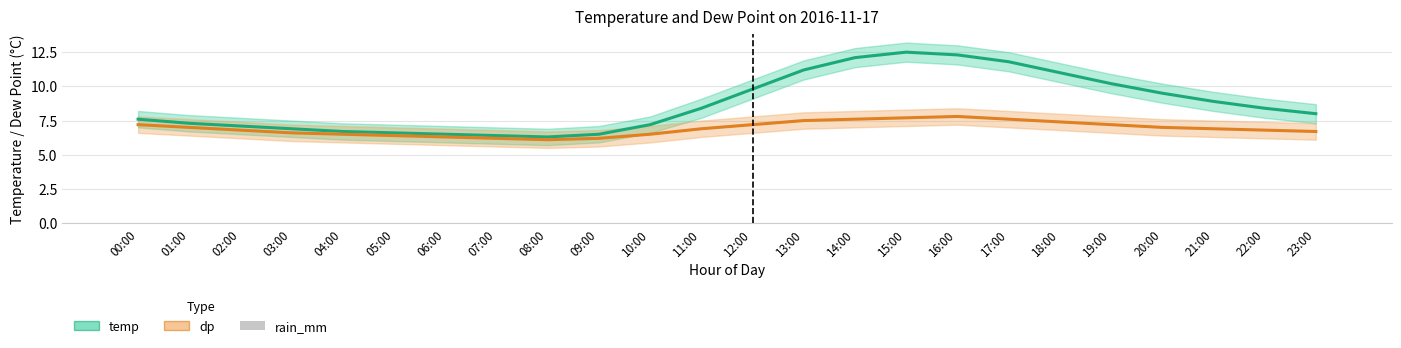

Reading right to left, what are all the values shown in this chart?

temp: 23:00=8.0	22:00=8.4	21:00=8.9	20:00=9.5	19:00=10.2	18:00=11.0	17:00=11.8	16:00=12.3	15:00=12.5	14:00=12.1	13:00=11.2	12:00=9.8	11:00=8.4	10:00=7.2	09:00=6.5	08:00=6.3	07:00=6.4	06:00=6.5	05:00=6.6	04:00=6.7	03:00=6.9	02:00=7.1	01:00=7.3	00:00=7.6
dp: 23:00=6.7	22:00=6.8	21:00=6.9	20:00=7.0	19:00=7.2	18:00=7.4	17:00=7.6	16:00=7.8	15:00=7.7	14:00=7.6	13:00=7.5	12:00=7.2	11:00=6.9	10:00=6.5	09:00=6.2	08:00=6.1	07:00=6.2	06:00=6.3	05:00=6.4	04:00=6.5	03:00=6.6	02:00=6.8	01:00=7.0	00:00=7.2
rain_mm: 23:00=0.0	22:00=0.0	21:00=0.0	20:00=0.0	19:00=0.0	18:00=0.0	17:00=0.0	16:00=0.0	15:00=0.0	14:00=0.0	13:00=0.0	12:00=0.0	11:00=0.0	10:00=0.0	09:00=0.0	08:00=0.0	07:00=0.0	06:00=0.0	05:00=0.0	04:00=0.0	03:00=0.0	02:00=0.0	01:00=0.0	00:00=0.0